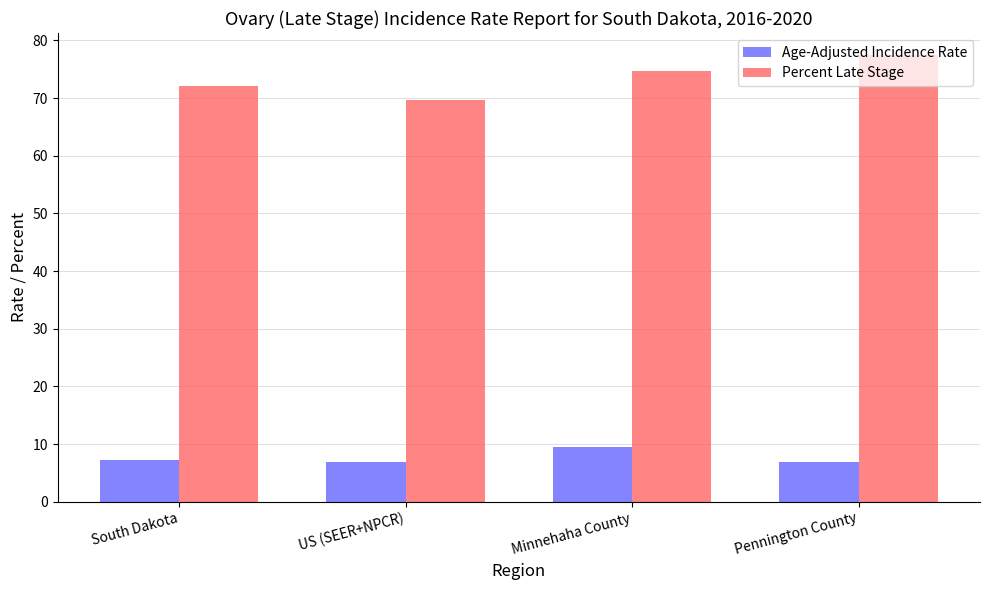

Where does the Percent Late Stage series first go above 74?

Minnehaha County